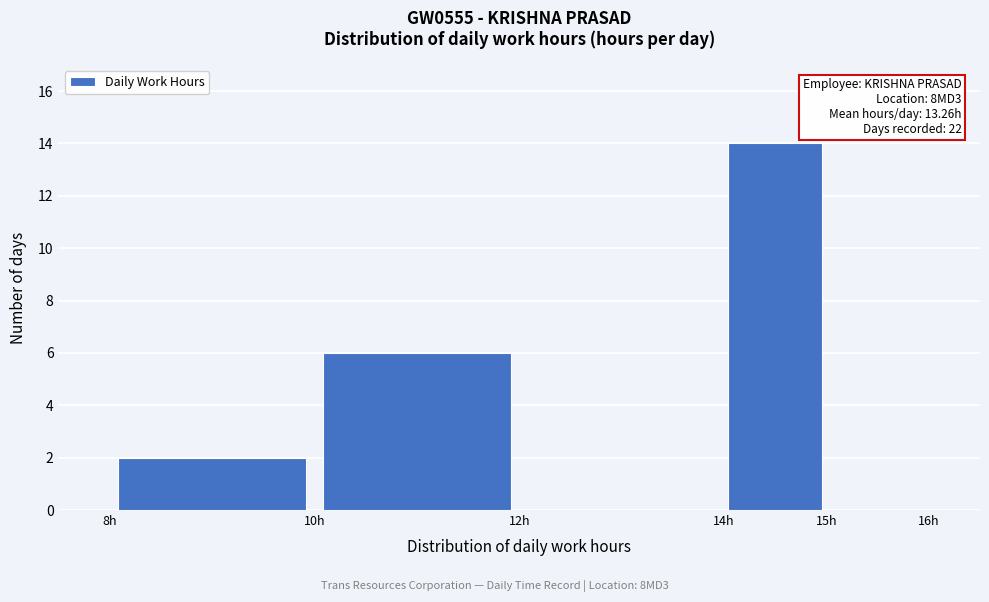

Which range on the x-axis has the tallest bar?

14 to 15